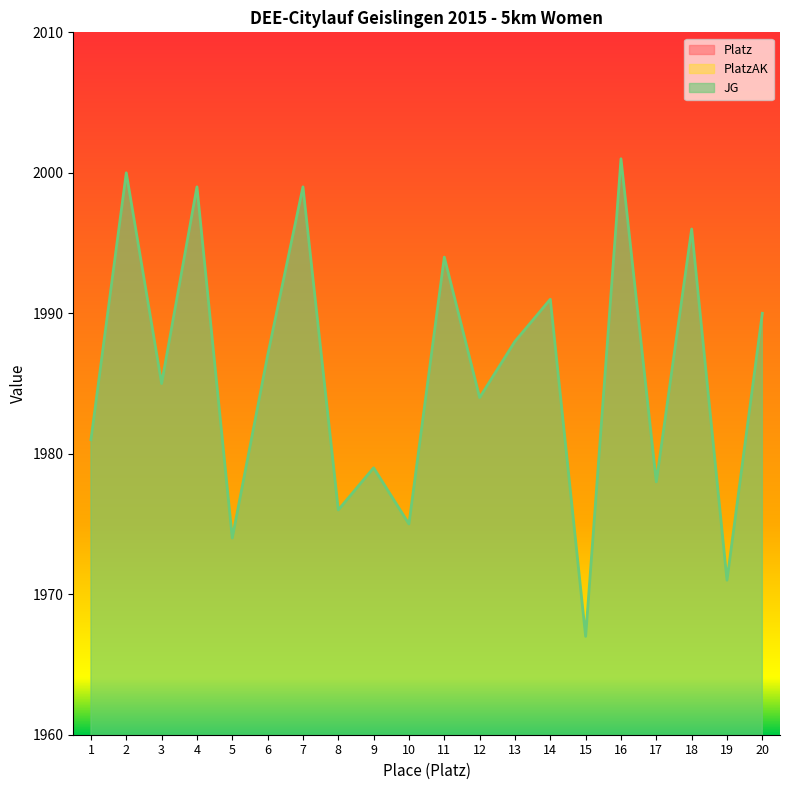

True or false: Platz has a value of 1 at 5.

False